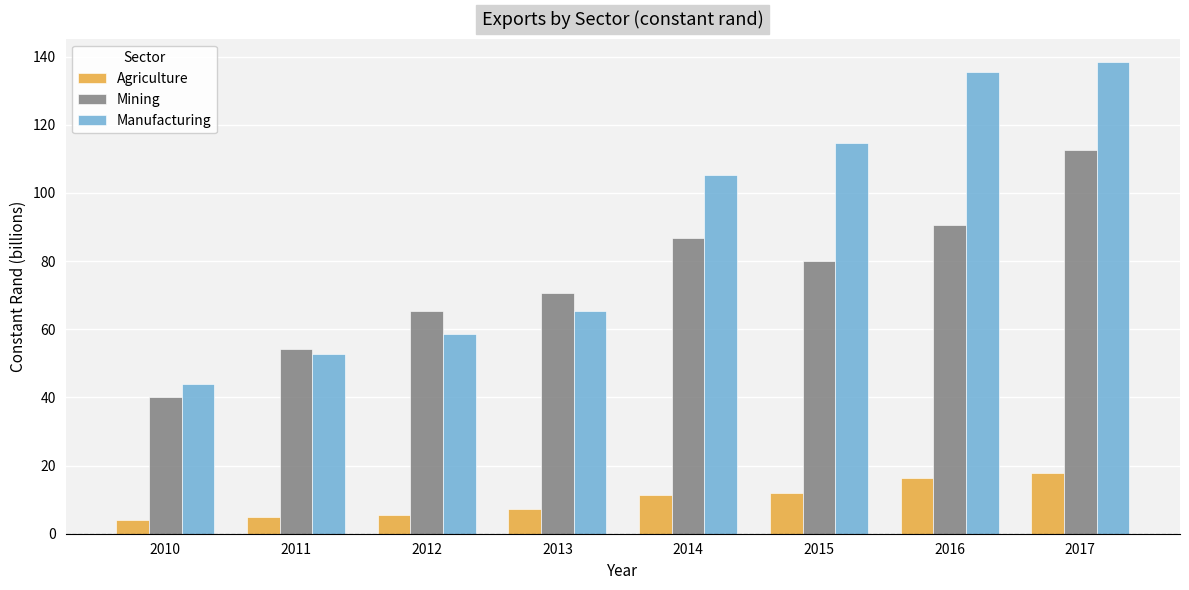

Is the value of Mining at 2011 greater than the value of Manufacturing at 2015?

No